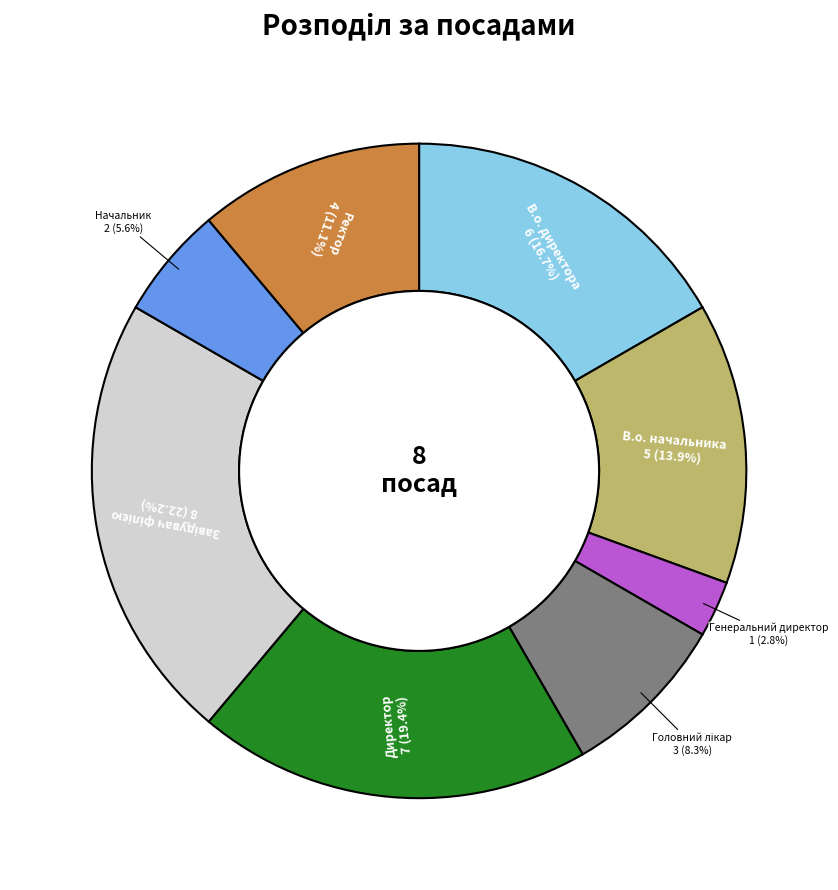

What percentage is the Директор slice, to the nearest percent?

19%